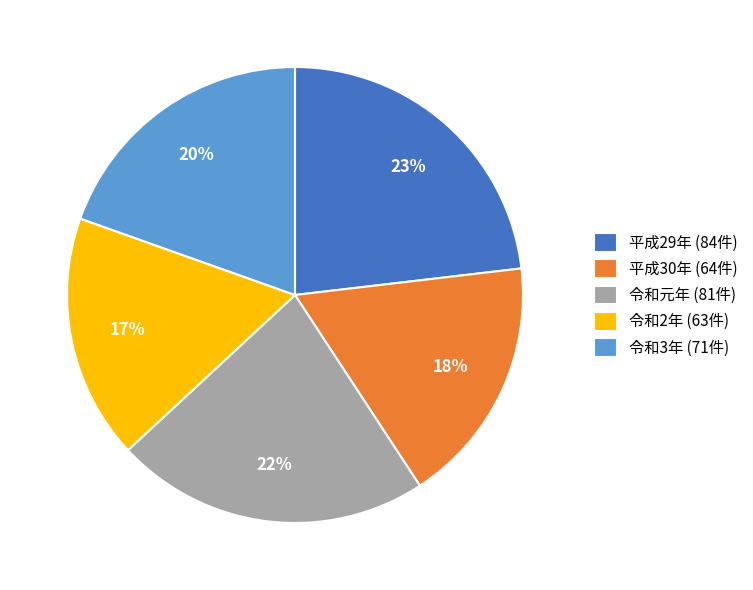

Combined, do 令和3年 and 令和2年 account for over 50%?

No